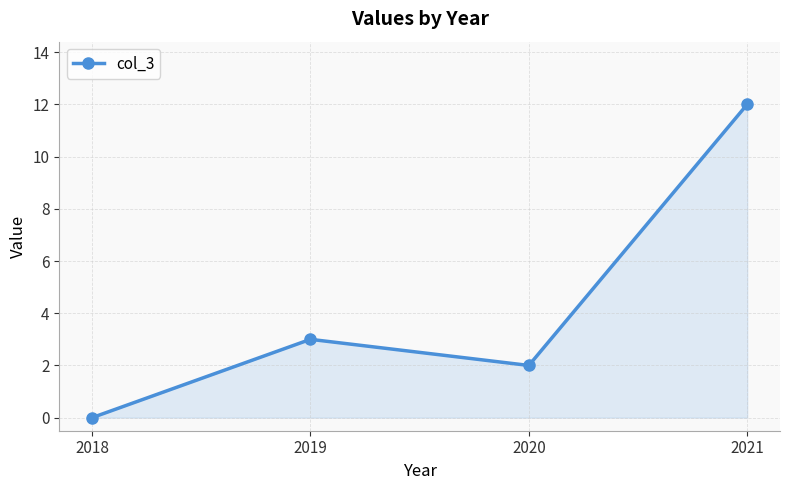

What is the change in value from 2018 to 2019?

+3